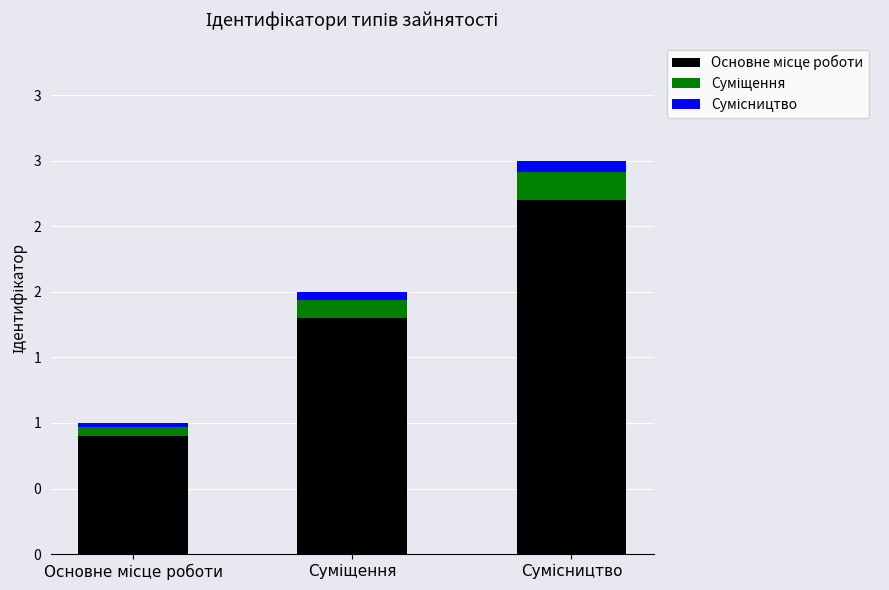

Are the bars horizontal?

No